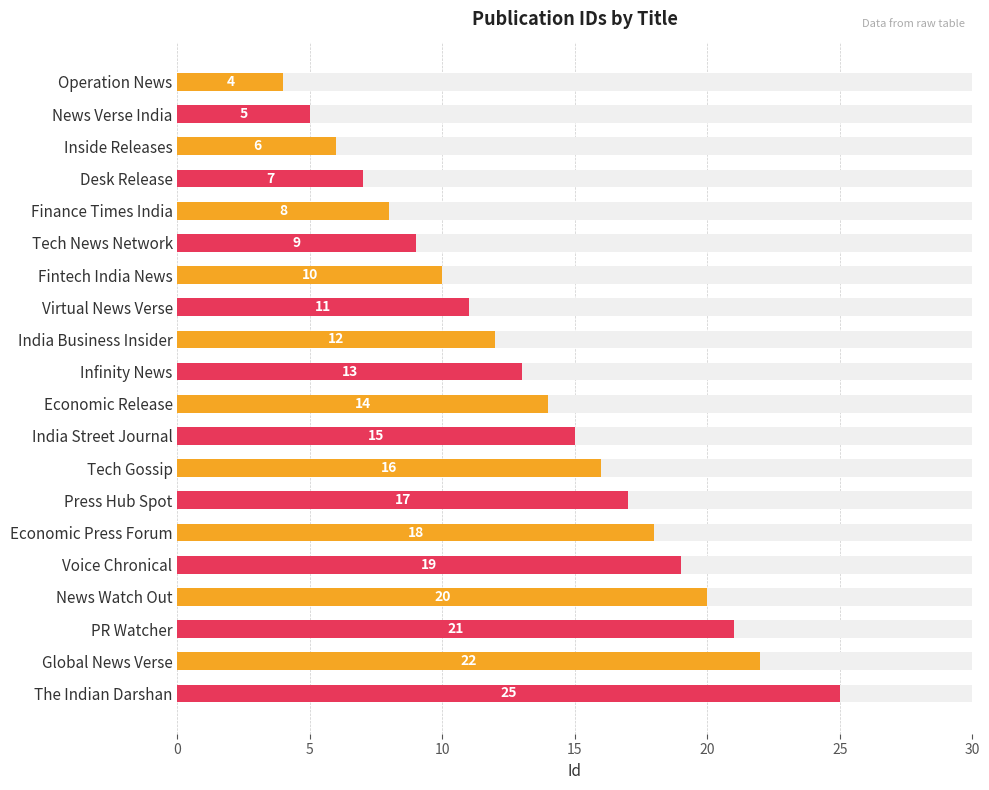

Are the bars horizontal?

Yes